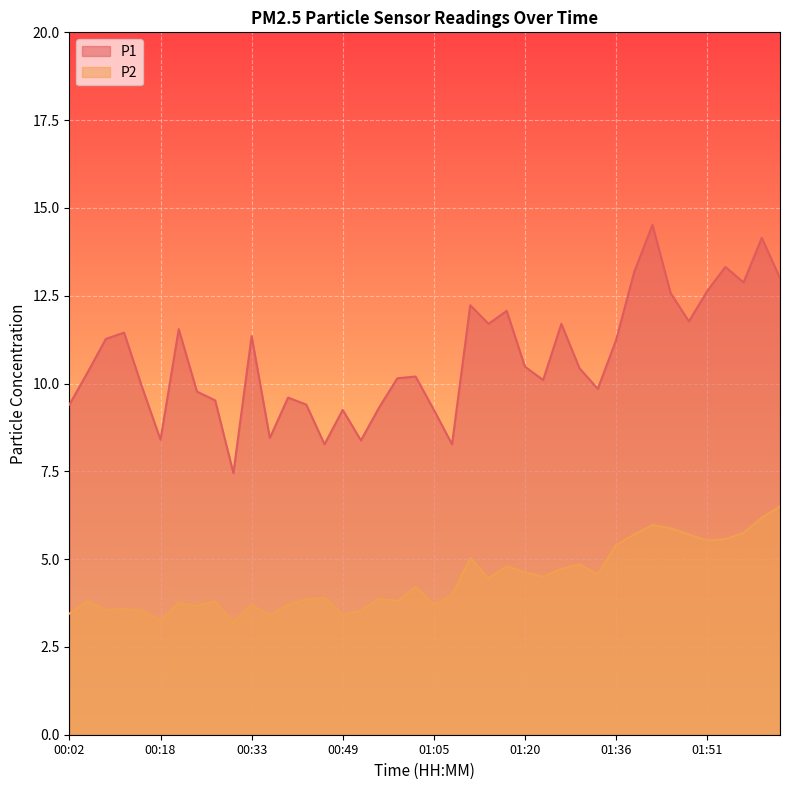

Which series has the largest total across all categories?

P1